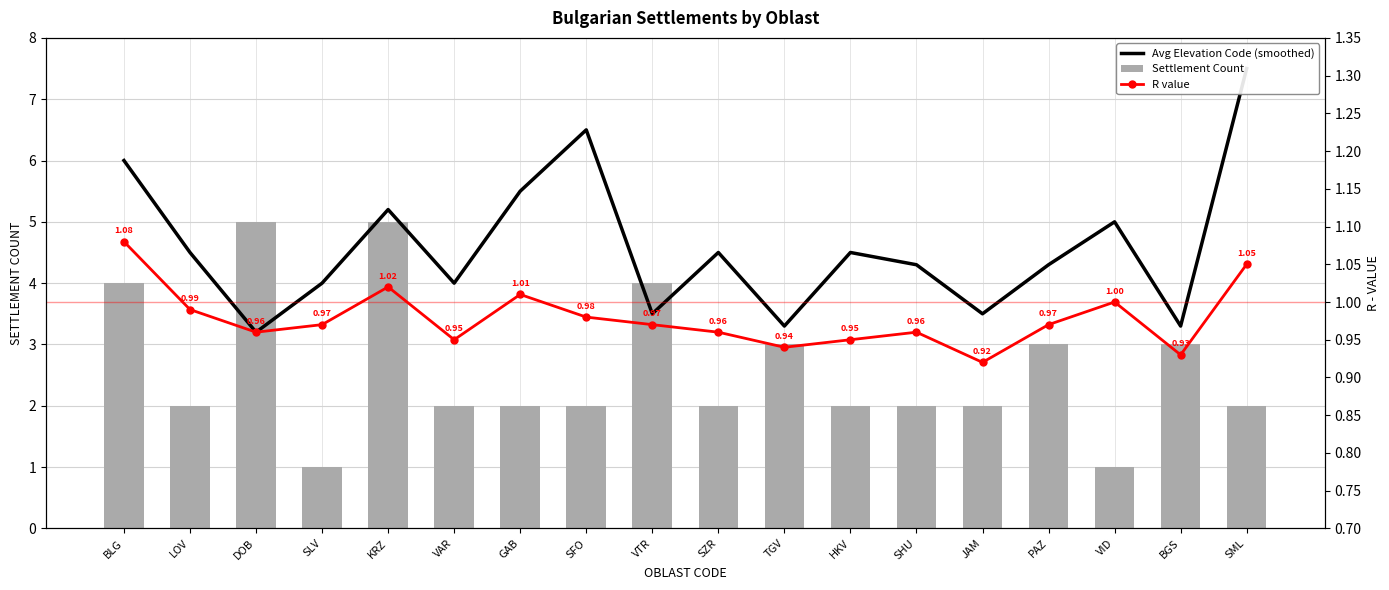

Which series has the largest range (max minus min)?

Avg Elevation Code (smoothed)